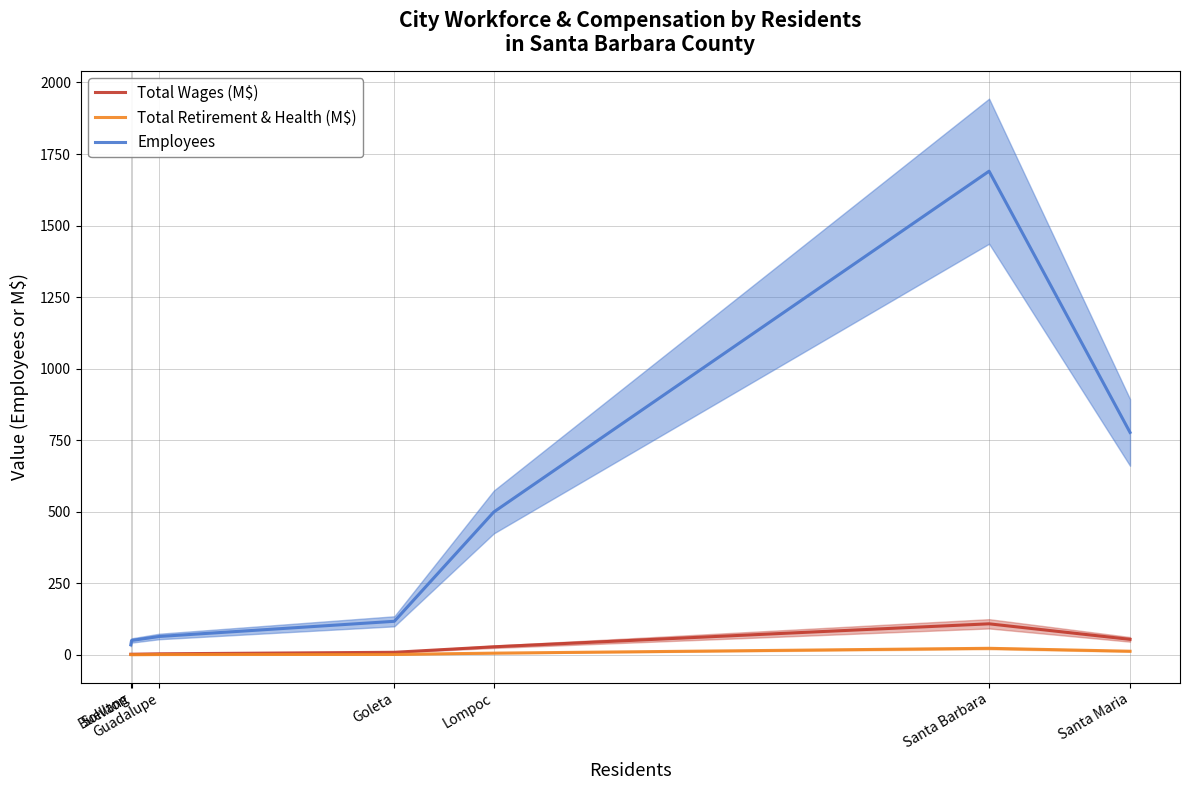

True or false: Employees and Total Wages (M$) intersect in this chart.

False